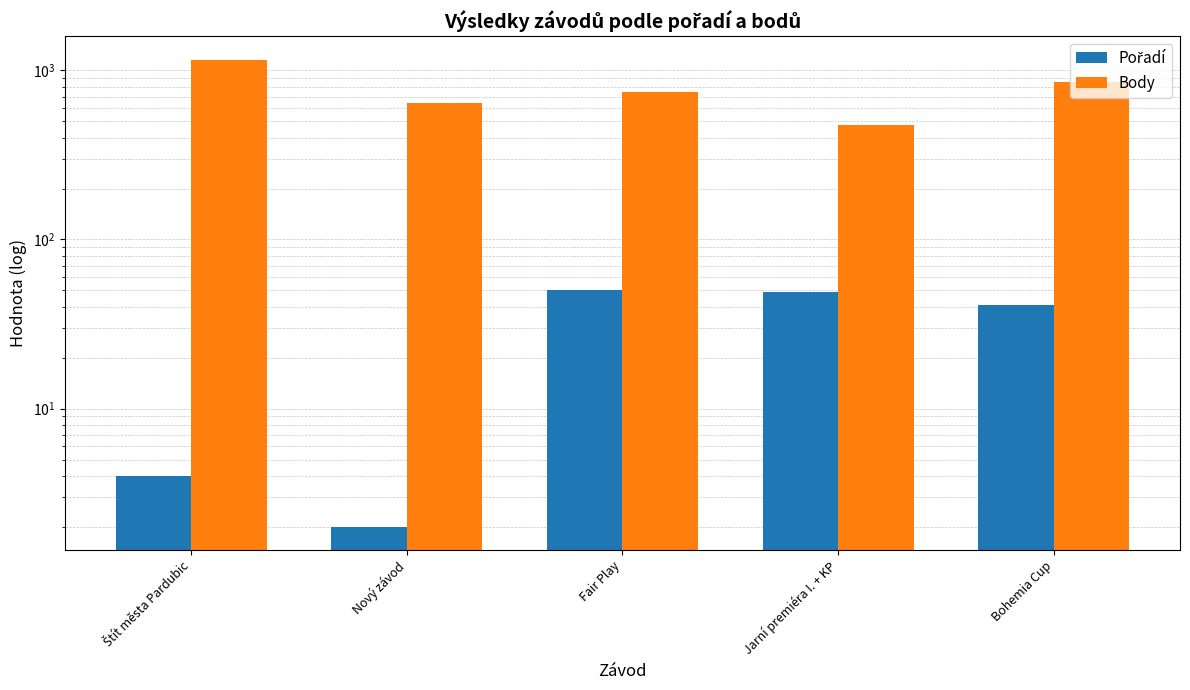

Which series has the widest spread of values?

Body